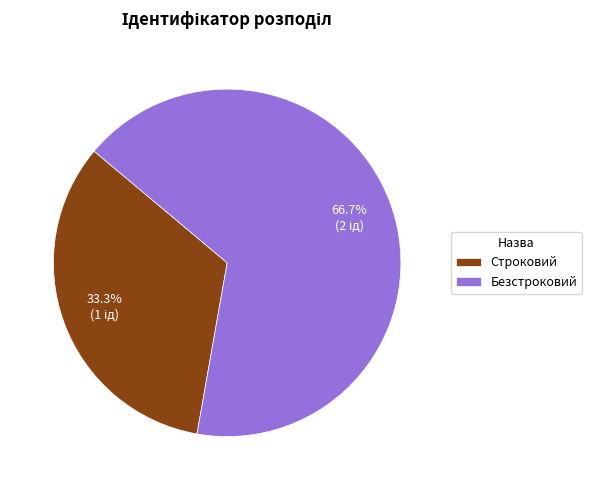

Which category has the biggest portion of the pie?

Безстроковий